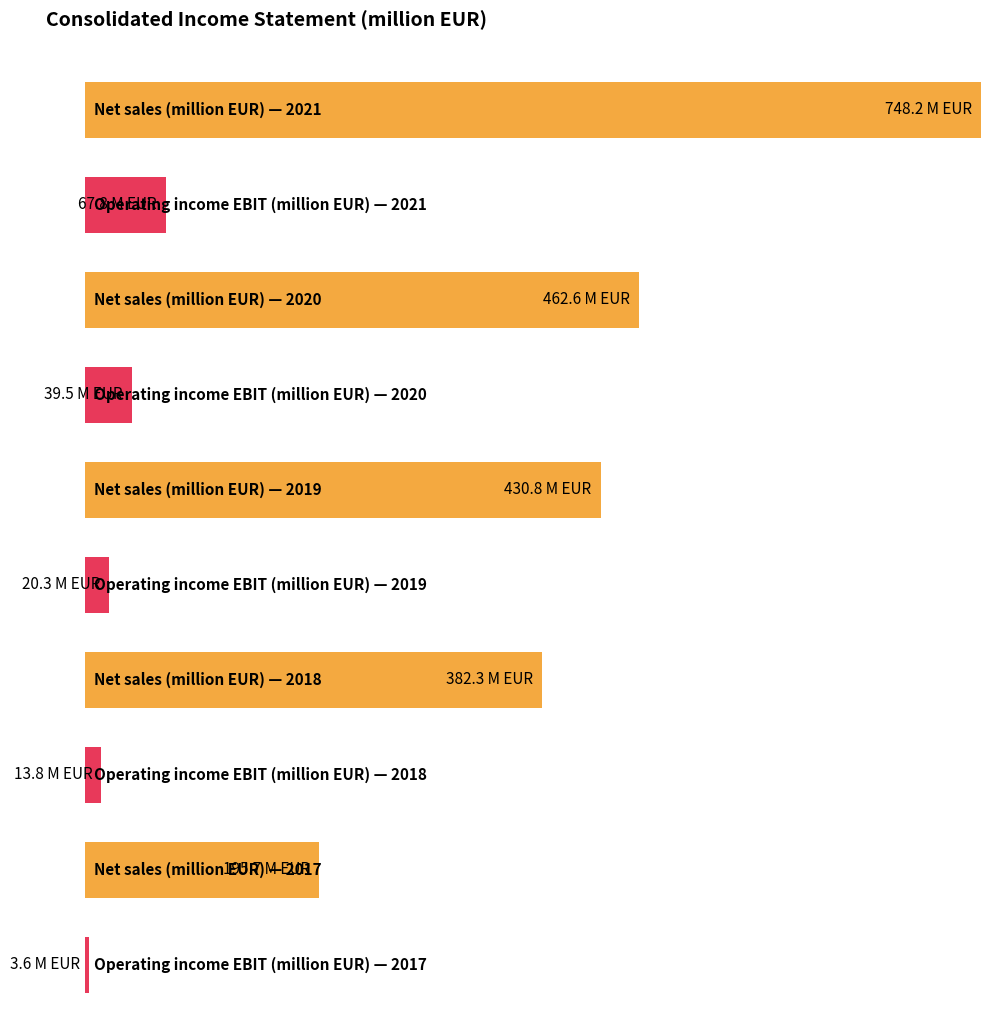

What is the difference between the second highest and minimum values in the Total operating income series?

266.9